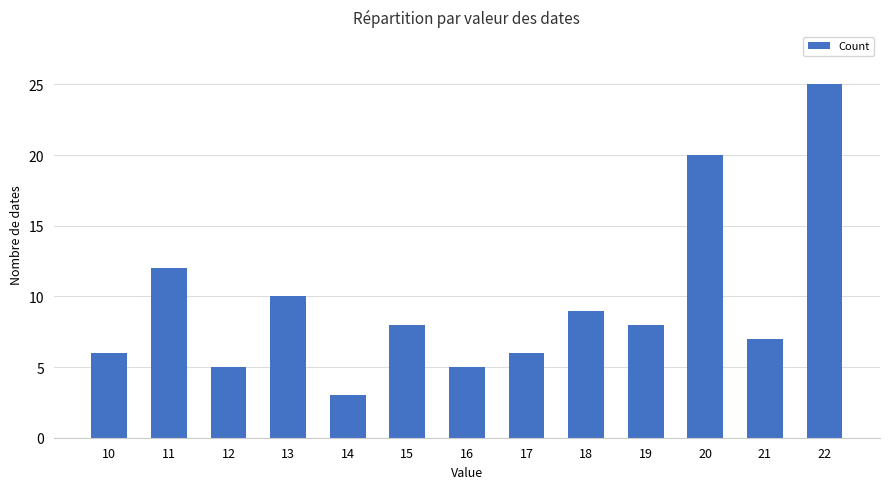

What is the difference between the values at 11 and 15?

4